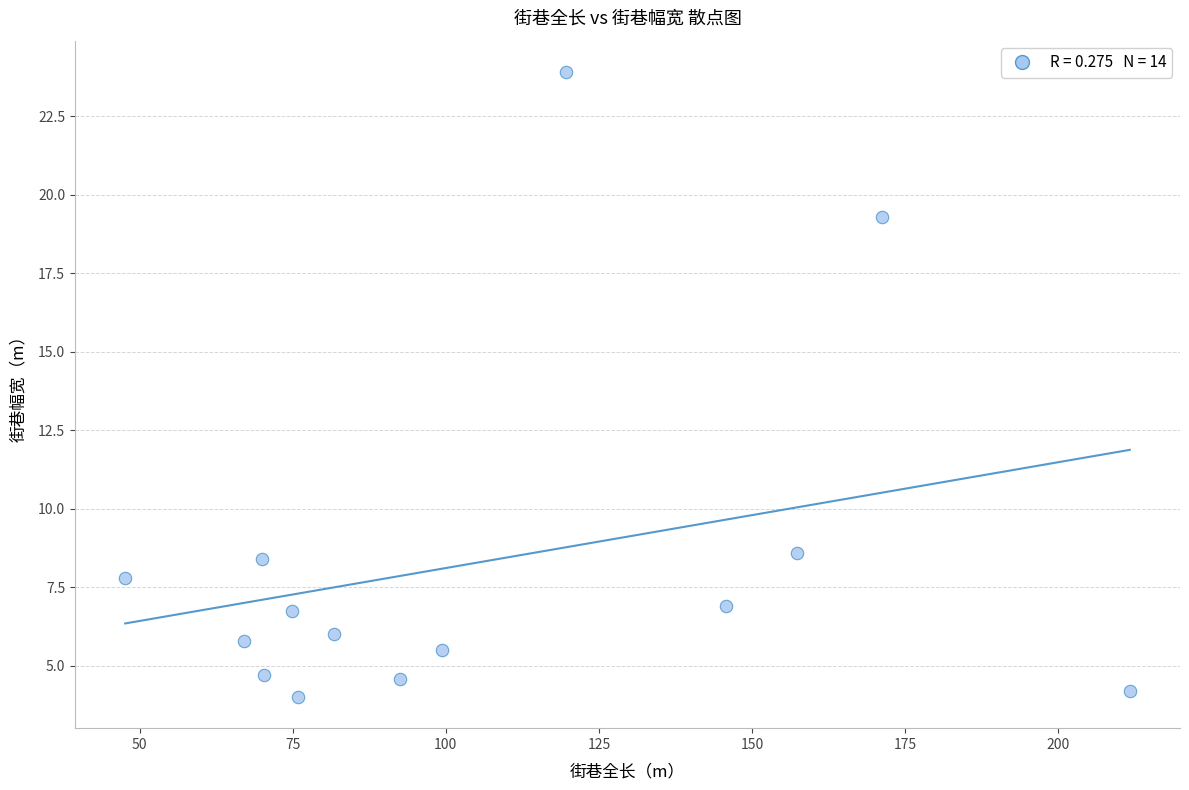

What Y value in the scatter plot is closest to 13?

8.6